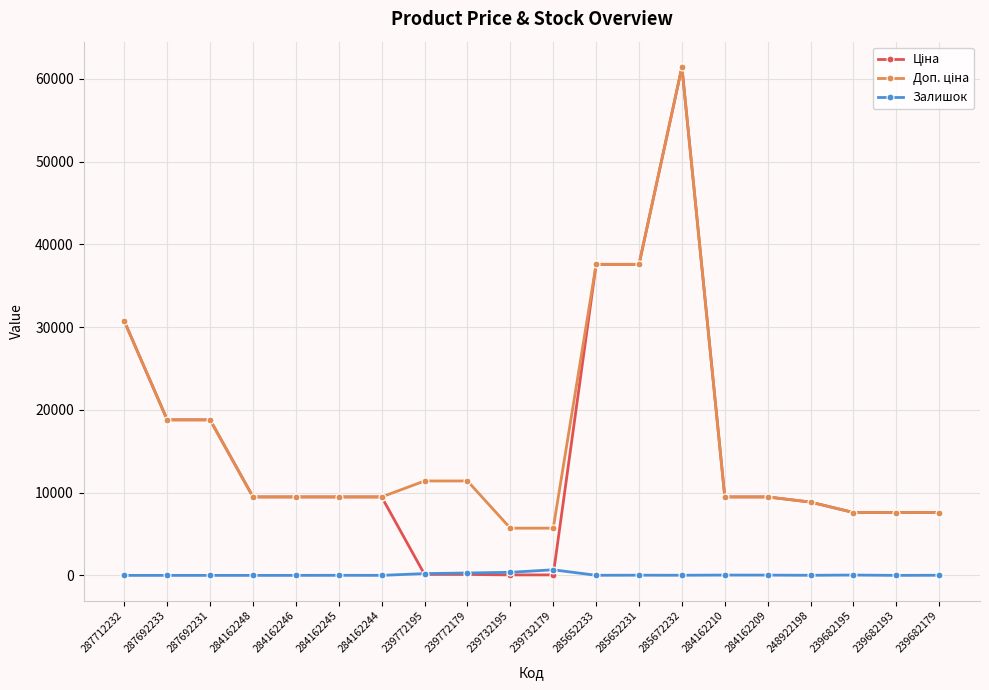

At how many categories does at least one series exceed 12957?

6